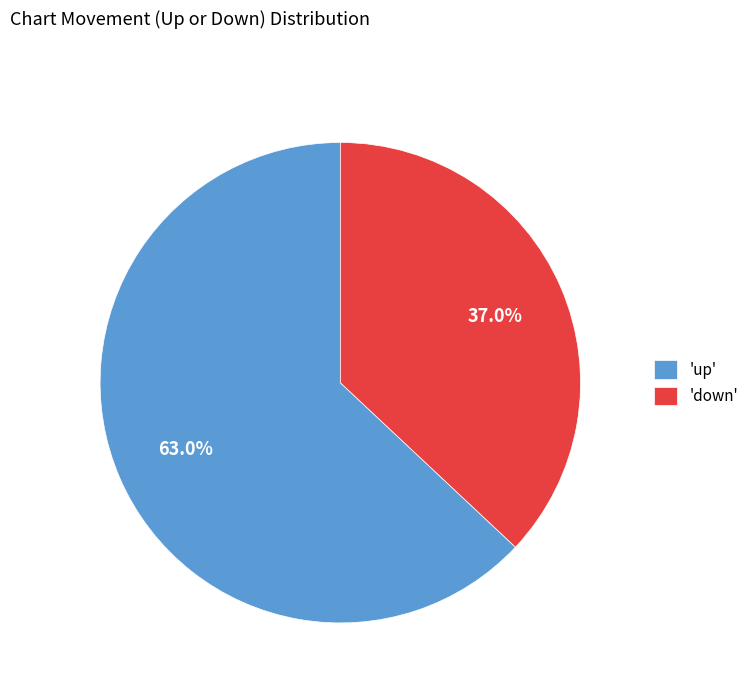

Which slice is the largest?

'up'